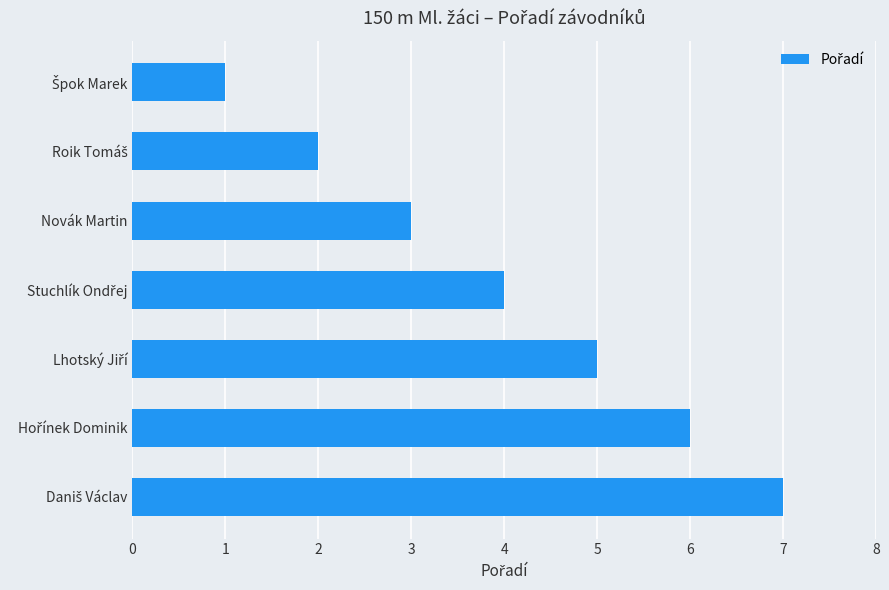

What is the sum of all values?

28